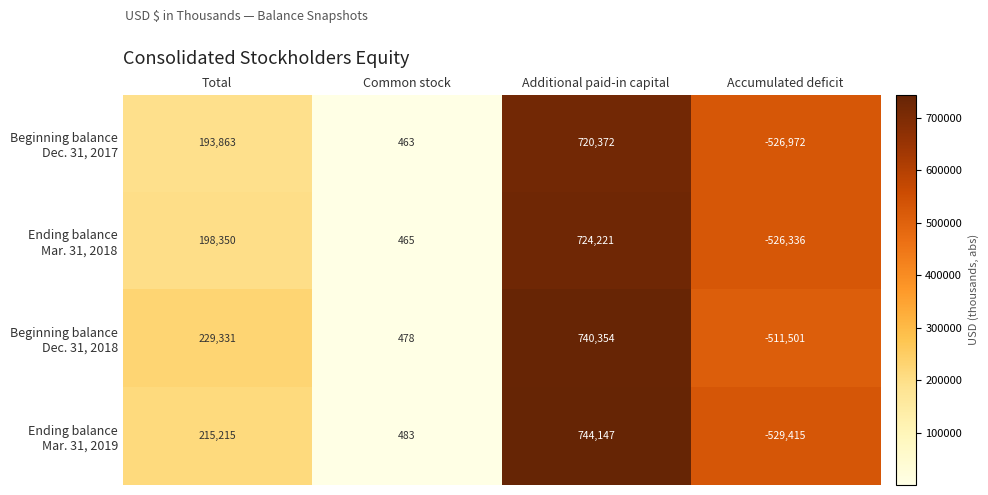

What is the total value across all series at Total?

836759